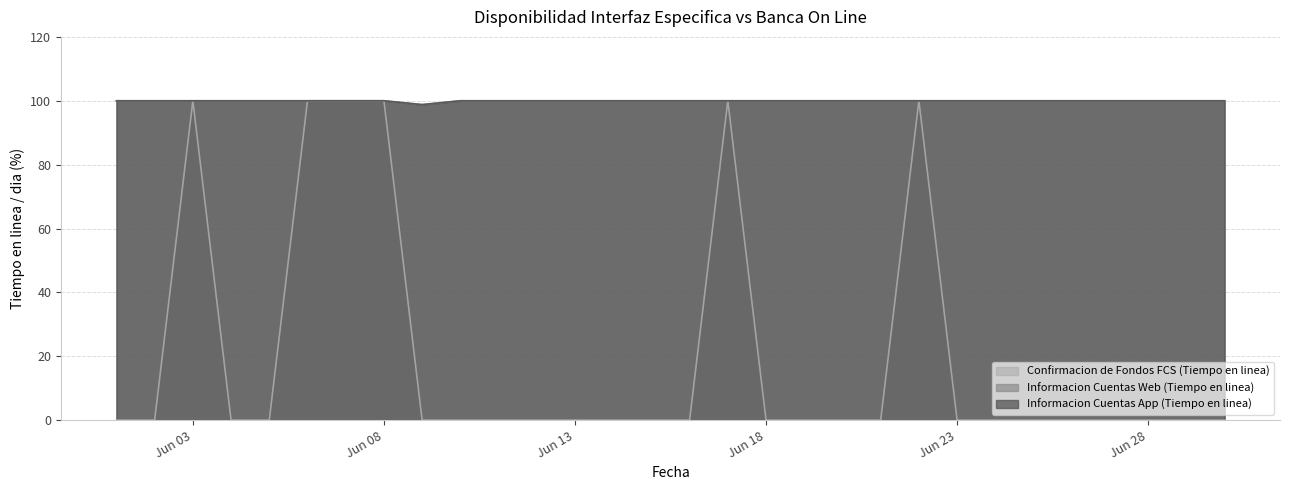

Does the chart display data point markers on the line(s)?

No